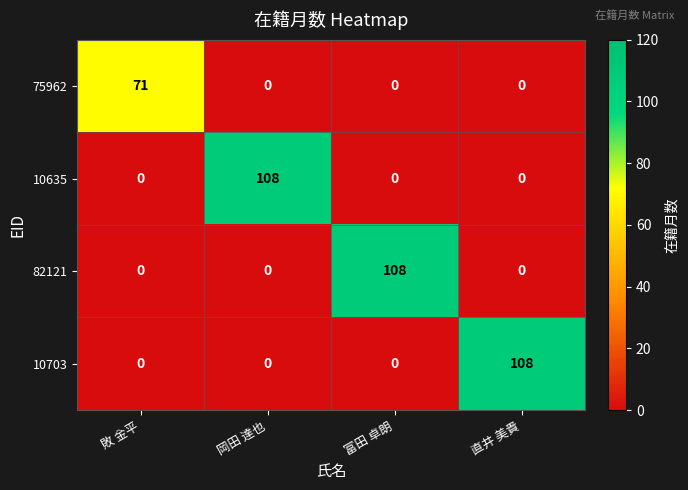

What is the difference between the highest and lowest values at 敗 金平?

71